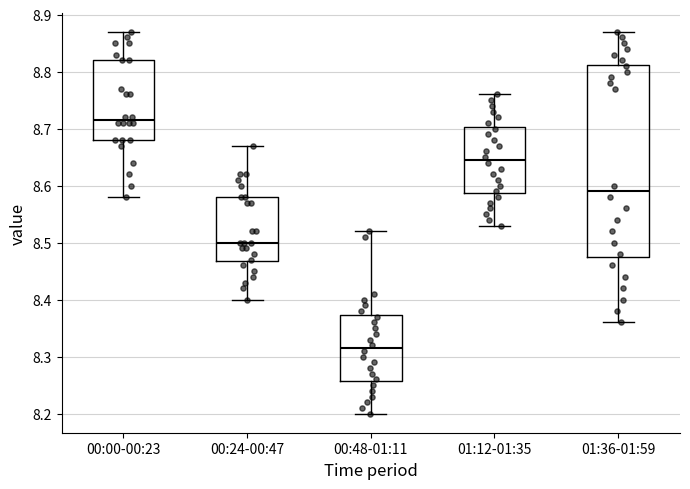

Which box has the highest median line?

00:00-00:23